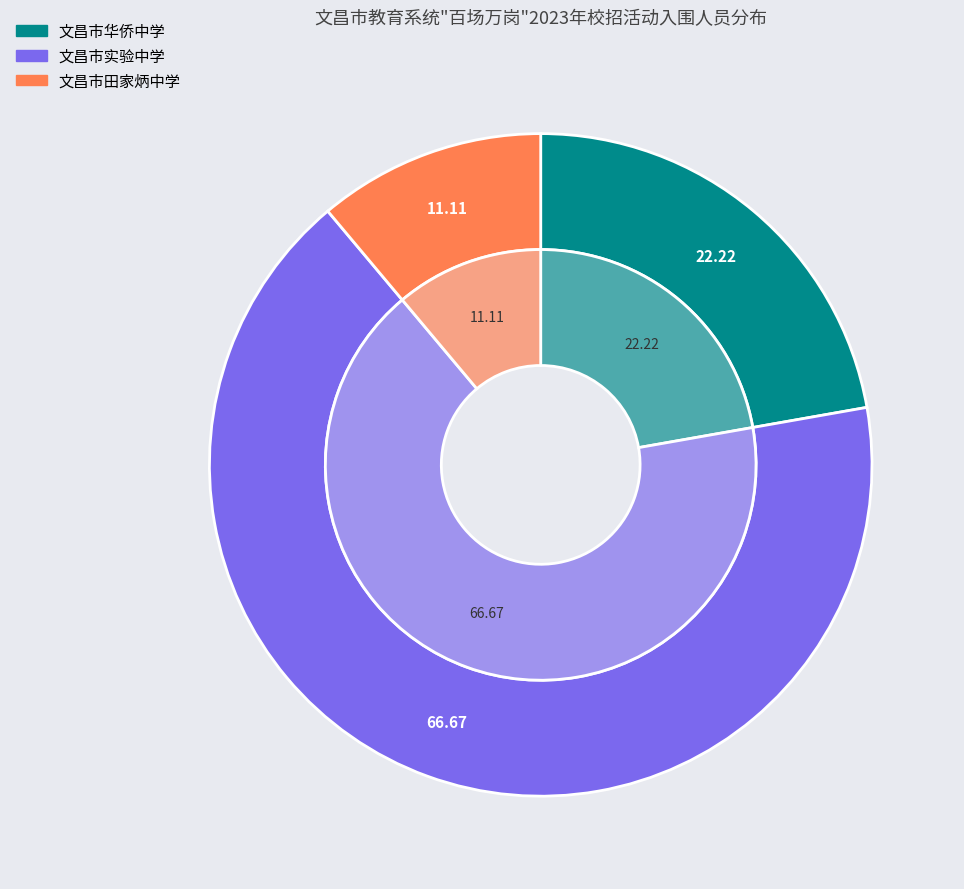

To the nearest percent, what percentage of the pie is 文昌市田家炳中学?

11%